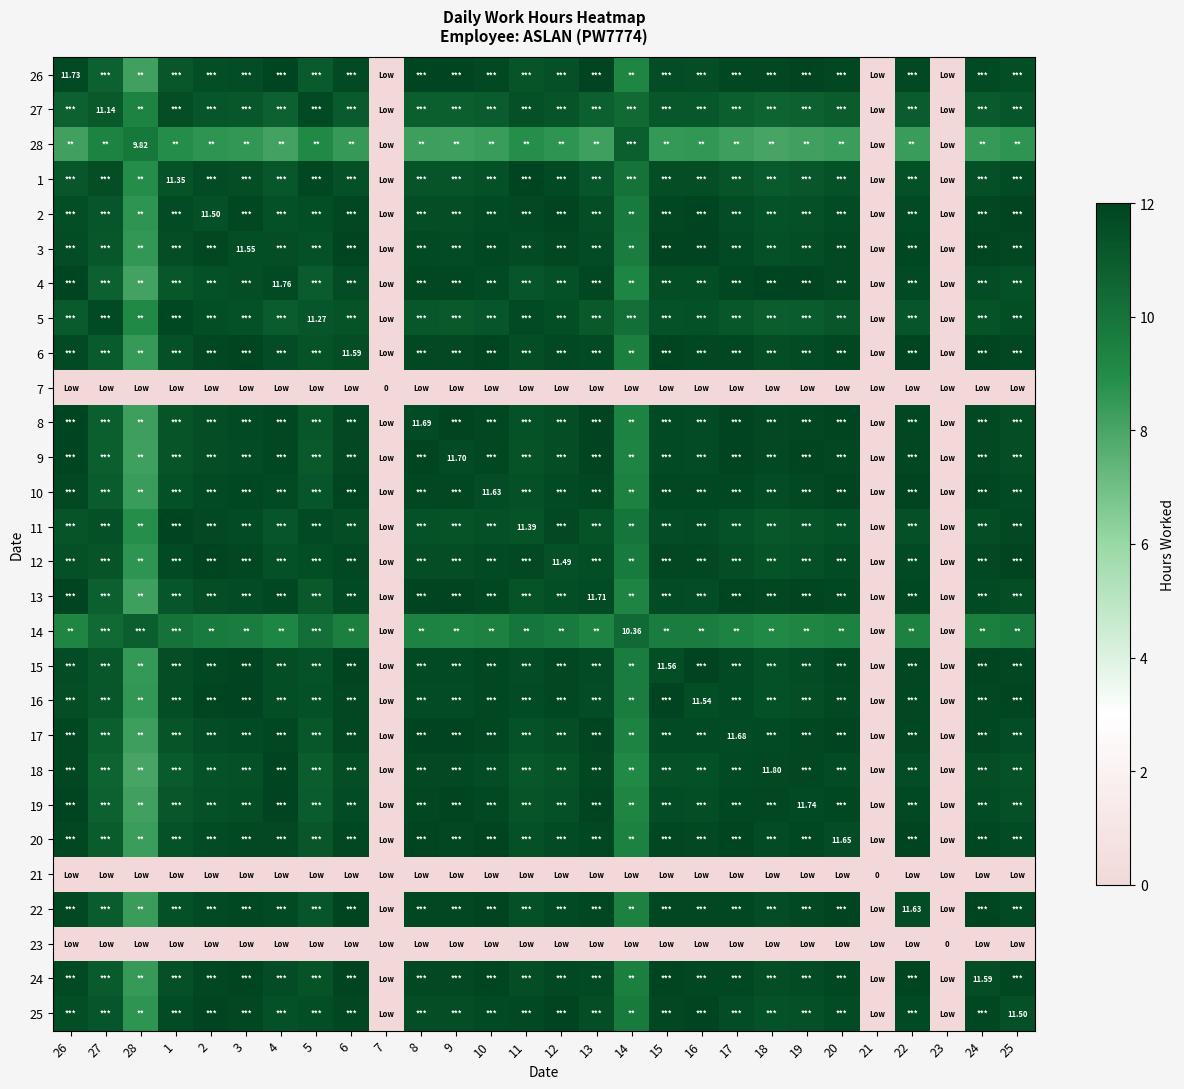

What is the difference between the 12 values at 7 and 16?

11.9